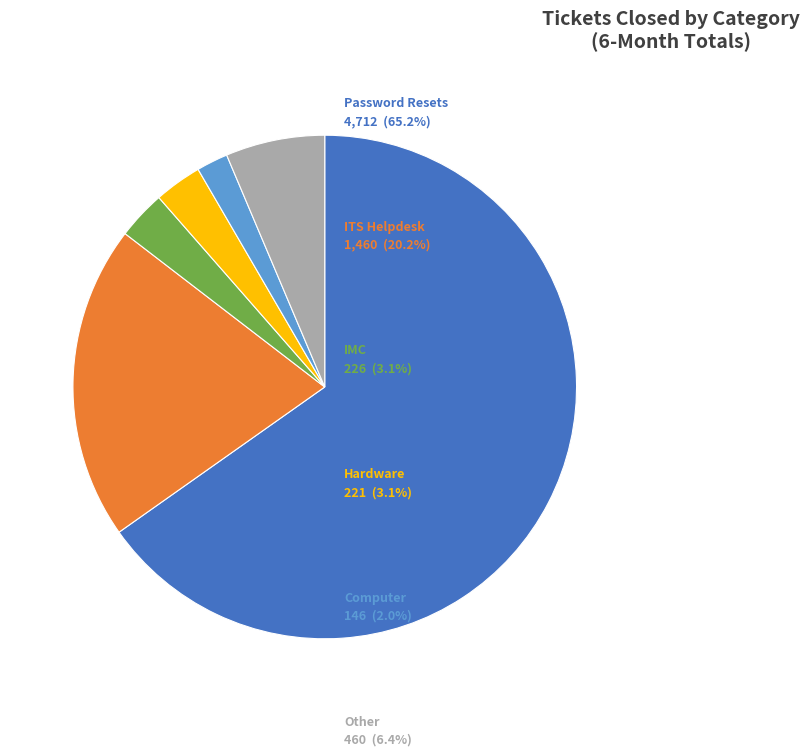

Is there any slice that represents more than half of the pie?

Yes